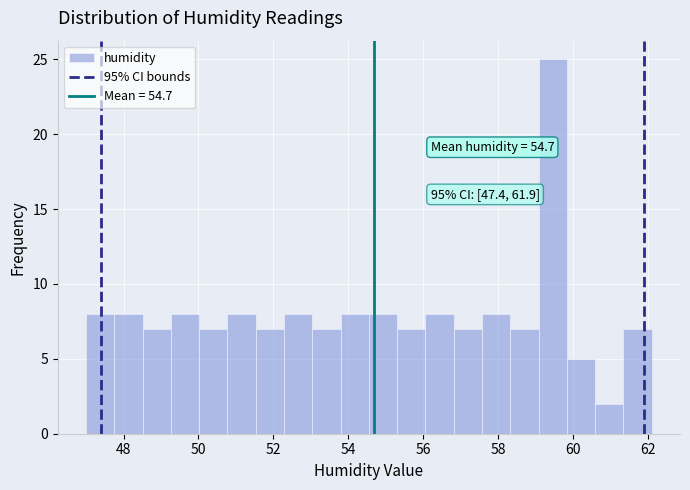

Around what value on the x-axis is the tallest bar? Give the approximate position of its centre, as read against the axis.

59.4